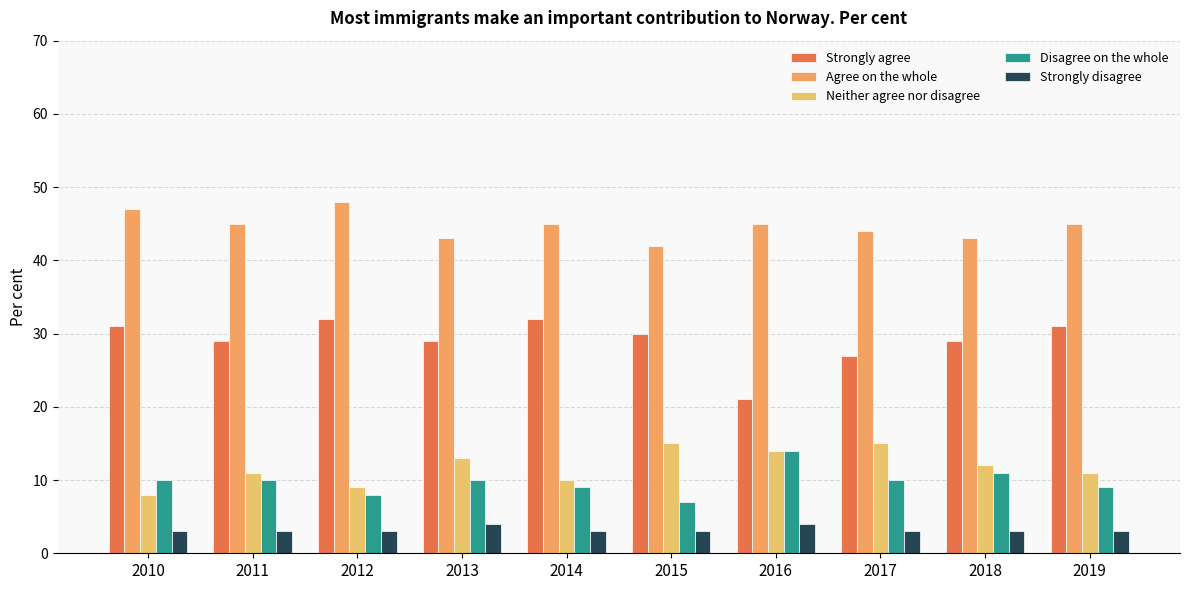

At which label does Disagree on the whole reach its peak?

2016